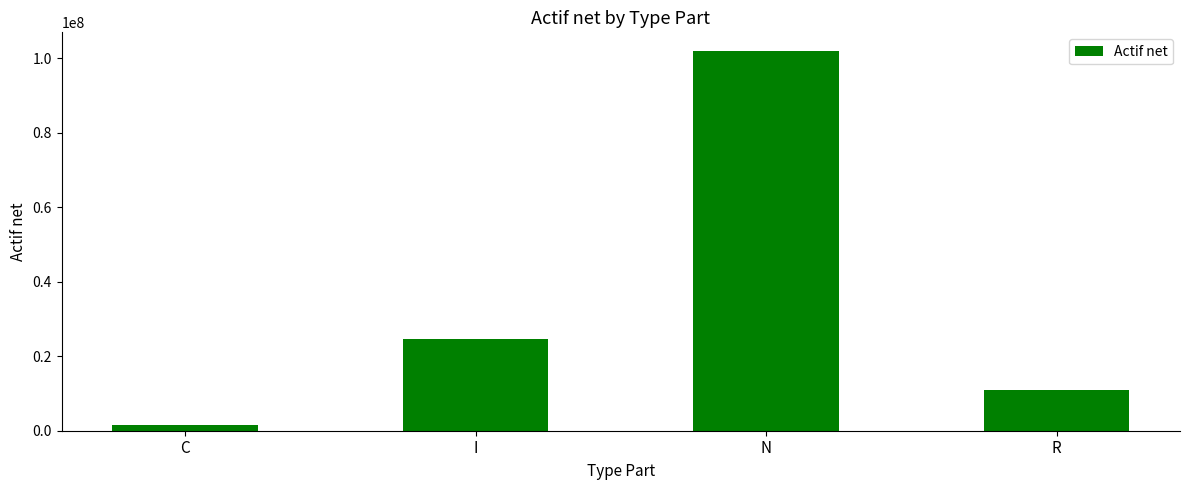

At which category does the chart reach its peak across all series?

N